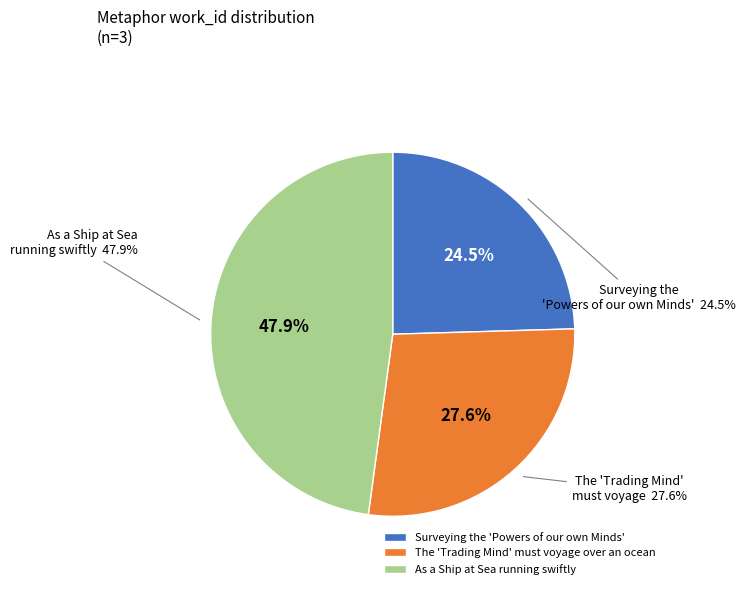

Approximately how many times larger is the value at Surveying the 'Powers of our own Minds' compared to The 'Trading Mind' must voyage over an ocean?

0.9